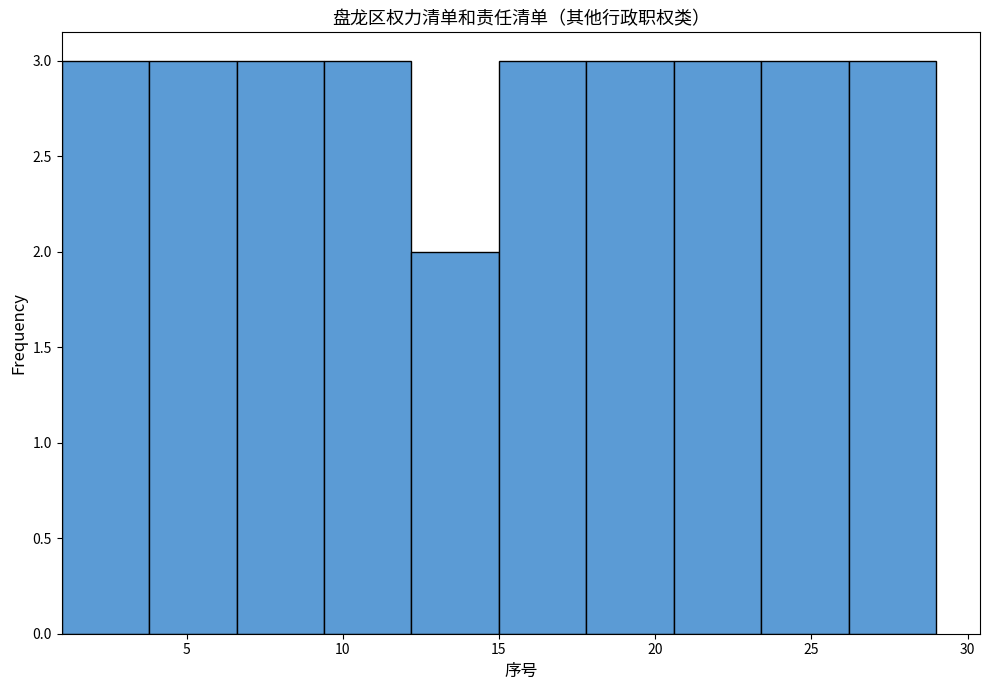

What is the height of the bar covering 6.6 to 9.4 on the x-axis? Neither the bar edges nor the heights are printed on the chart, so give them approximately, as read against the axes.

3